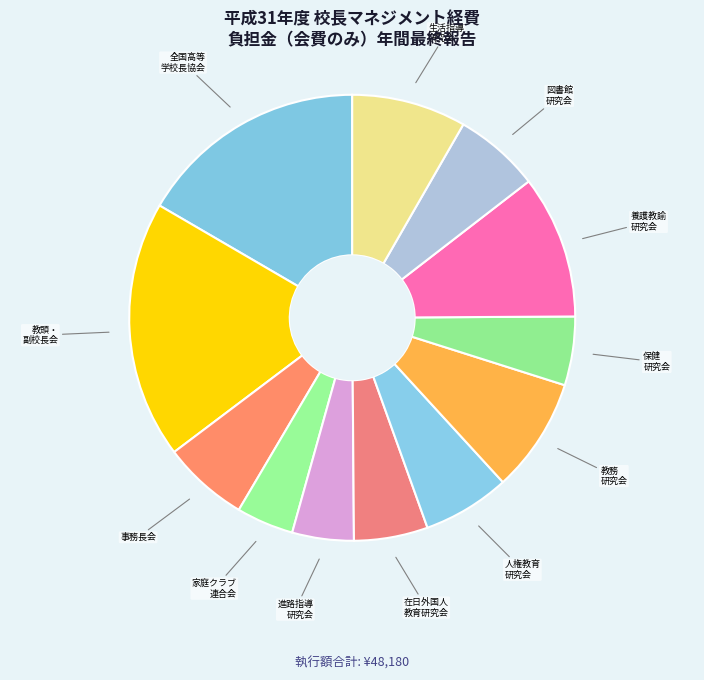

Count the number of slices in the pie.

12